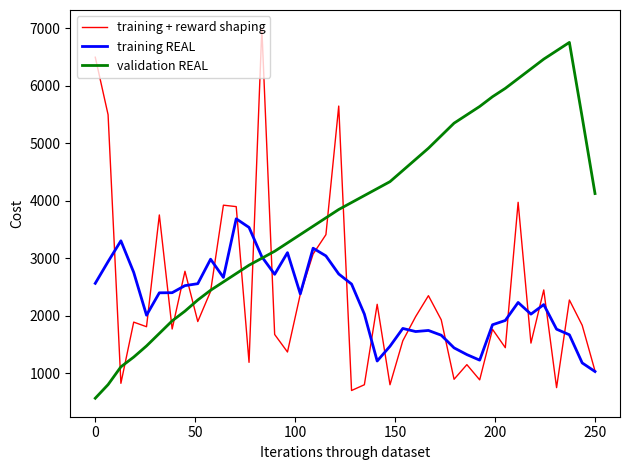

Which series has the largest total across all categories?

validation REAL